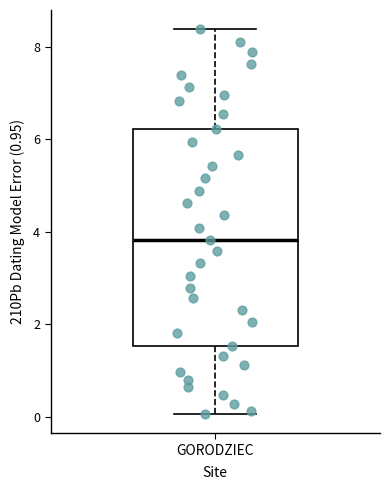

Where does the lower whisker of the box for GORODZIEC end on the y-axis? The values are not printed on the chart, so give them approximately, as read against the axis.

0.0